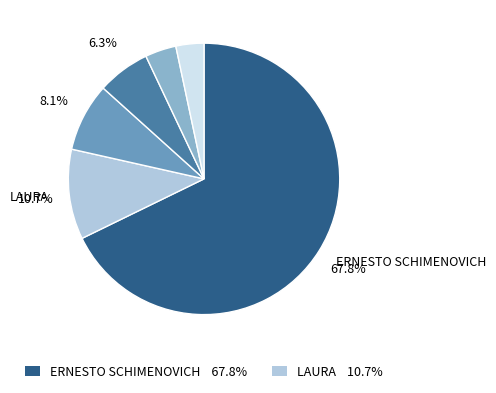

Does any single category account for the majority?

Yes